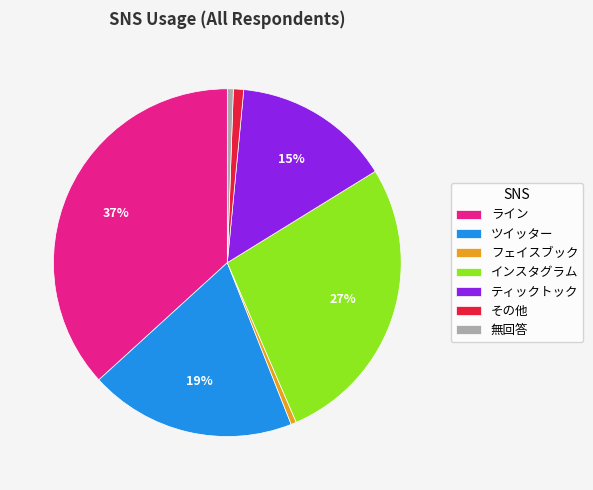

What is the largest slice in the pie chart?

ライン